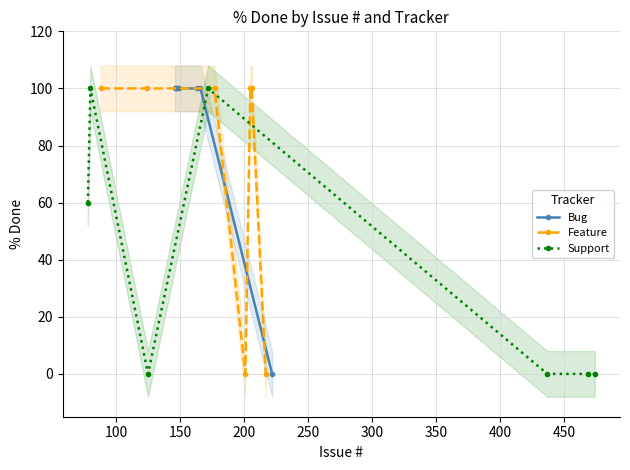

What is the value of the Bug point at the 6th from the left?

100